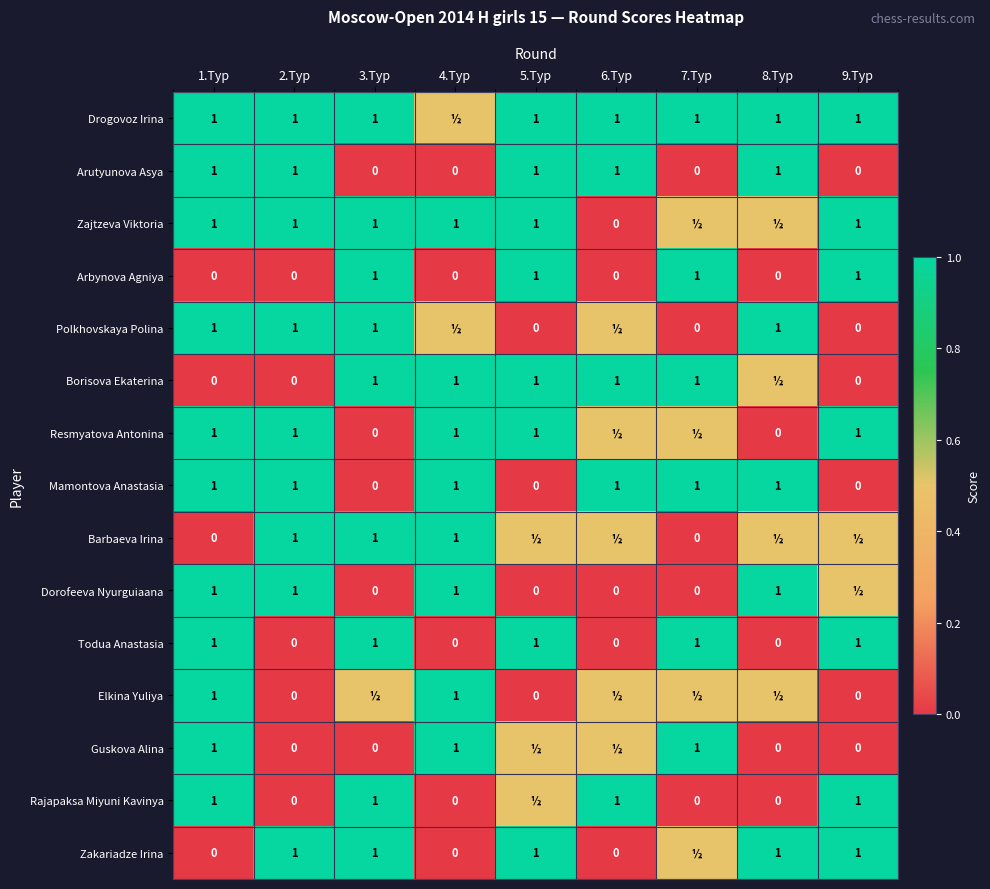

What is the sum of the Resmyatova Antonina values at 4.Tур and 3.Tур?

1.0